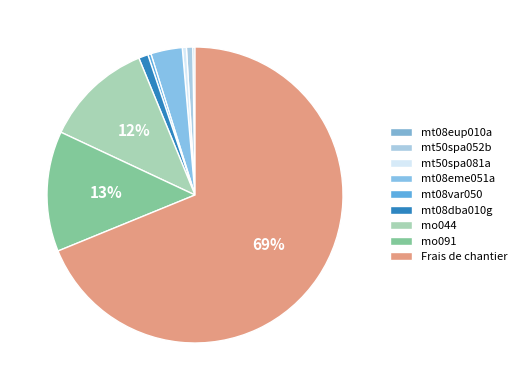

Does Frais de chantier account for over 50% of the chart?

Yes